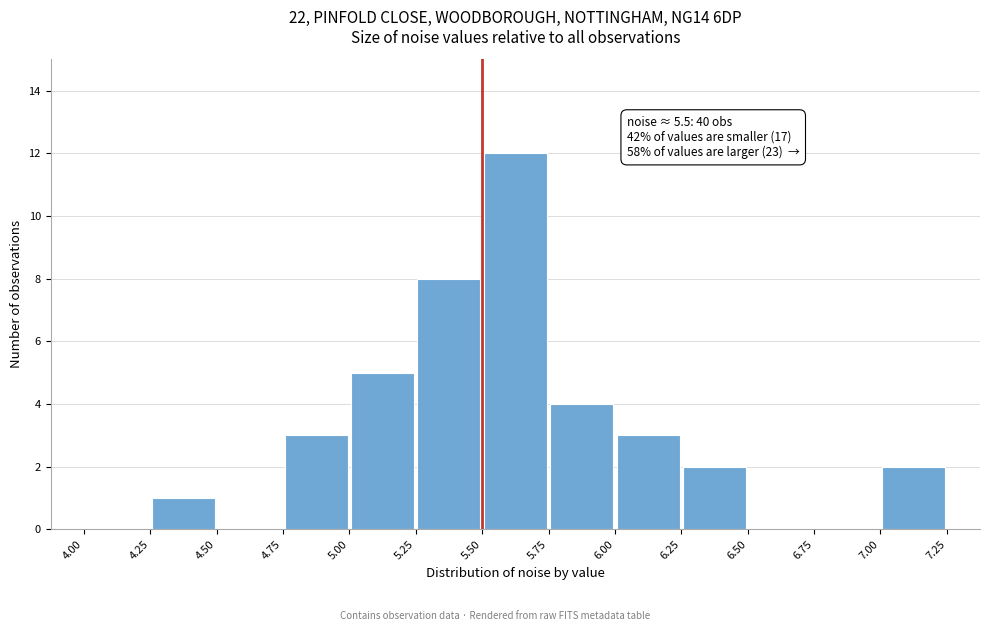

Over which range of the x-axis is the bar tallest?

5.50 to 5.75